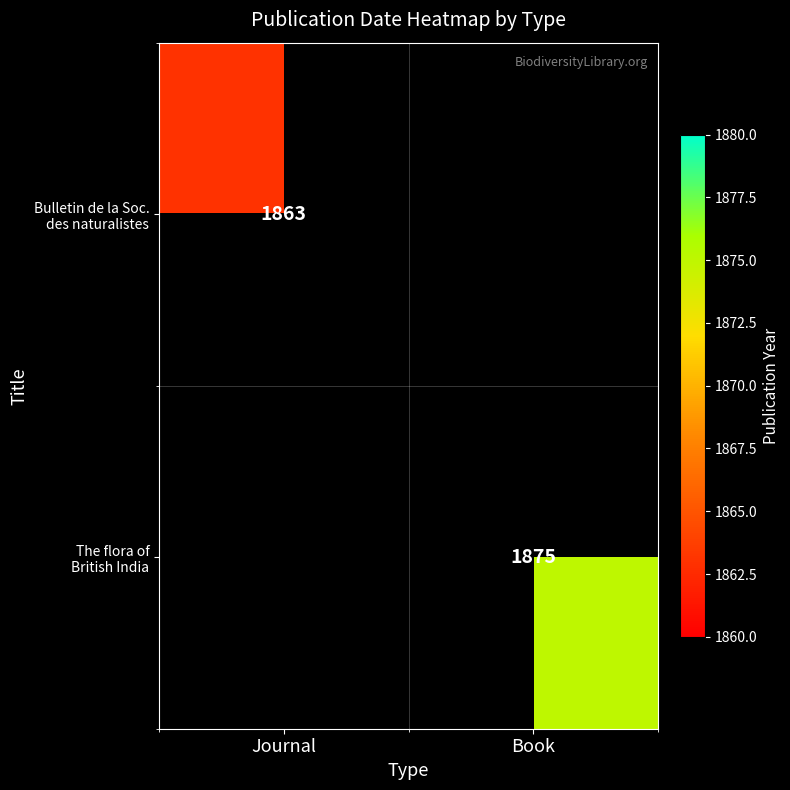

At how many categories does at least one series exceed 1763?

2